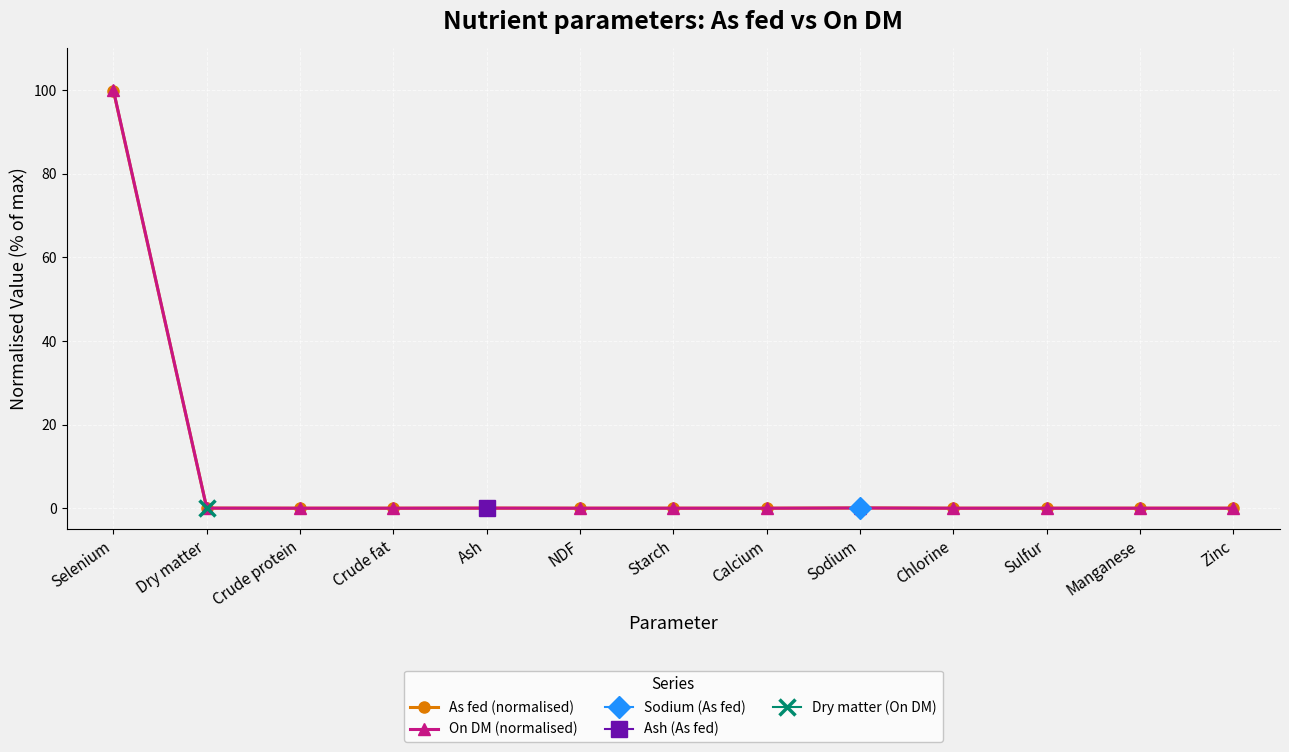

Reading right to left, transcribe all the data shown in this chart.

As fed (normalised): 0.0	0.0	0.0	0.0	0.1	0.0	0.0	0.0	0.0	0.0	0.0	0.0	99.9
On DM (normalised): 0.0	0.0	0.0	0.0	0.1	0.0	0.0	0.0	0.0	0.0	0.0	0.0	100.0